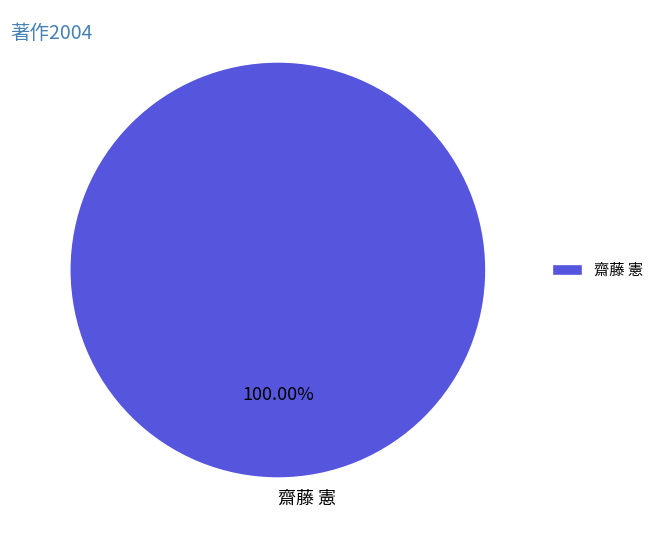

How many segments does this pie chart have?

1